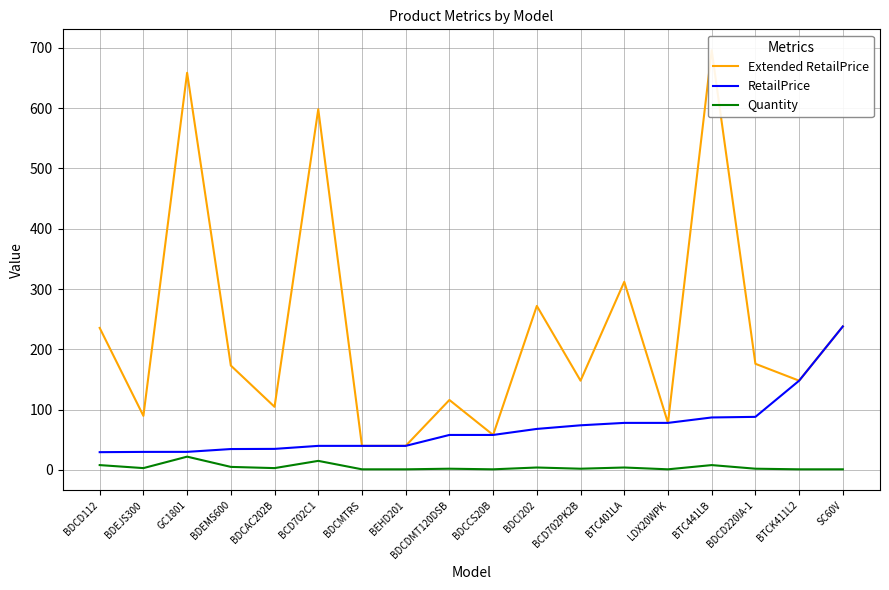

Reading left to right, list all the values displayed in this chart.

Extended RetailPrice: BDCD112=235.5	BDEJS300=89.6	GC1801=658.7	BDEMS600=173.1	BDCAC202B=104.6	BCD702C1=598.2	BDCMTRS=39.9	BEHD201=39.9	BDCDMT120DSB=116.0	BDCCS20B=58.0	BDCI202=272.0	BCD702PK2B=148.0	BTC401LA=312.0	LDX20WPK=78.0	BTC441LB=696.0	BDCD220IA-1=176.0	BTCK411L2=148.0	SC60V=238.0
RetailPrice: BDCD112=29.4	BDEJS300=29.9	GC1801=29.9	BDEMS600=34.6	BDCAC202B=34.9	BCD702C1=39.9	BDCMTRS=39.9	BEHD201=39.9	BDCDMT120DSB=58.0	BDCCS20B=58.0	BDCI202=68.0	BCD702PK2B=74.0	BTC401LA=78.0	LDX20WPK=78.0	BTC441LB=87.0	BDCD220IA-1=88.0	BTCK411L2=148.0	SC60V=238.0
Quantity: BDCD112=8.0	BDEJS300=3.0	GC1801=22.0	BDEMS600=5.0	BDCAC202B=3.0	BCD702C1=15.0	BDCMTRS=1.0	BEHD201=1.0	BDCDMT120DSB=2.0	BDCCS20B=1.0	BDCI202=4.0	BCD702PK2B=2.0	BTC401LA=4.0	LDX20WPK=1.0	BTC441LB=8.0	BDCD220IA-1=2.0	BTCK411L2=1.0	SC60V=1.0